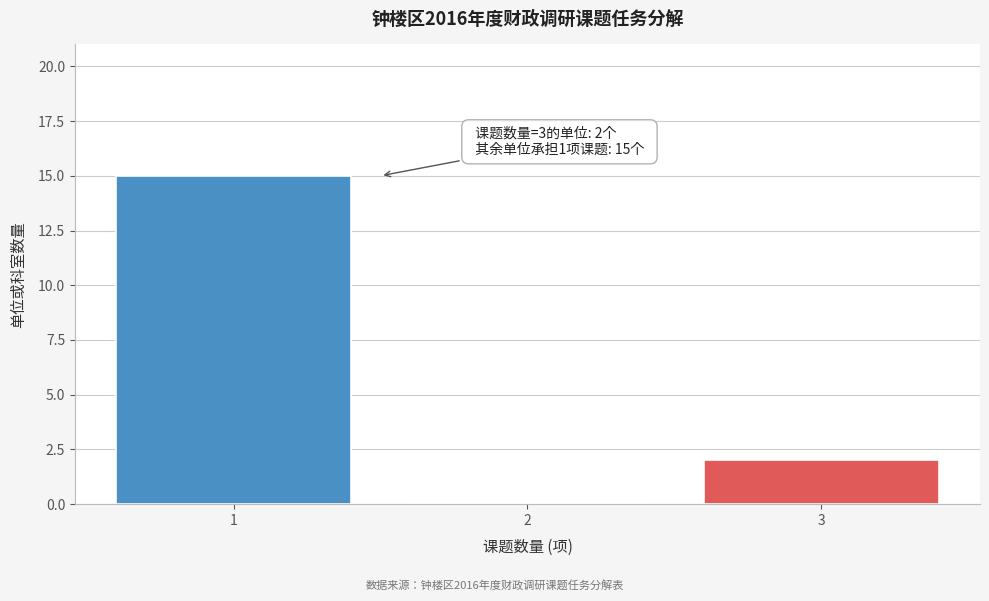

Which range on the x-axis has the tallest bar?

0.5 to 1.5